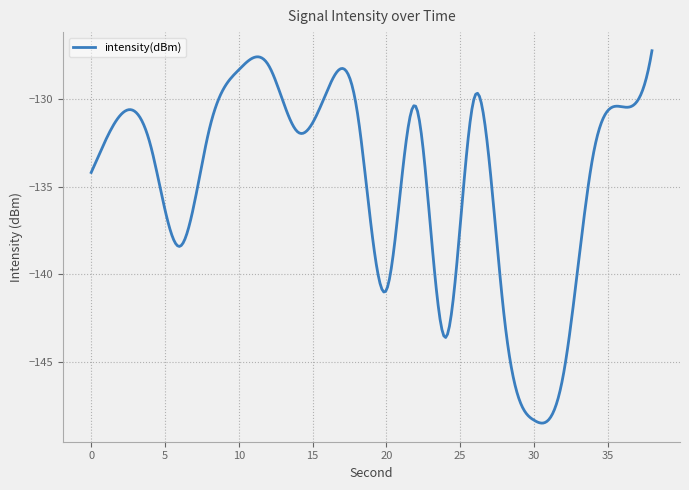

What is the minimum value shown in the chart?

-148.5